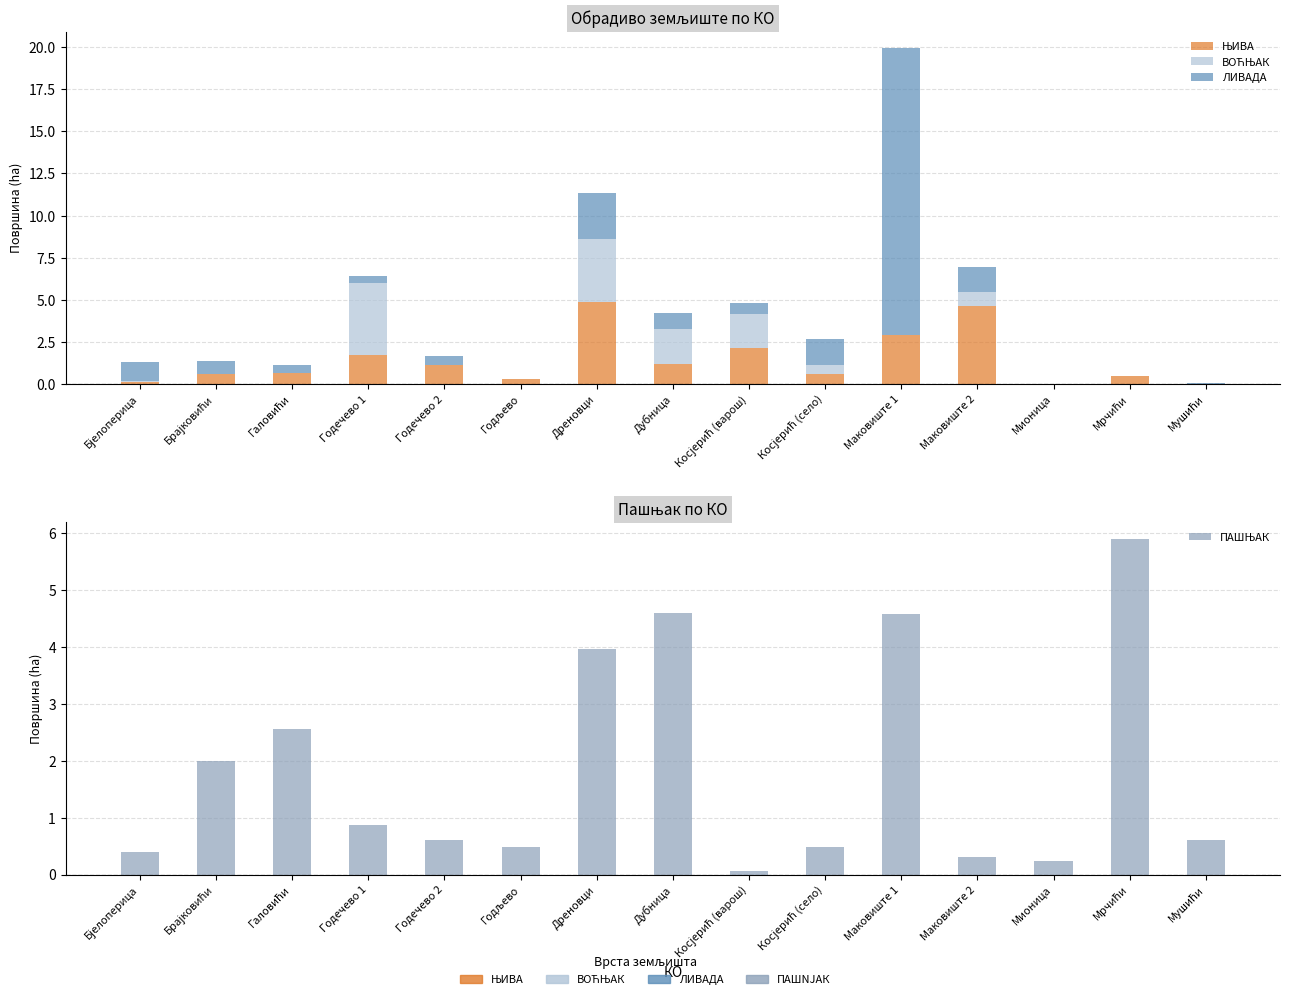

True or false: ЛИВАДА has a value of 0.5 at Галовићи.

True